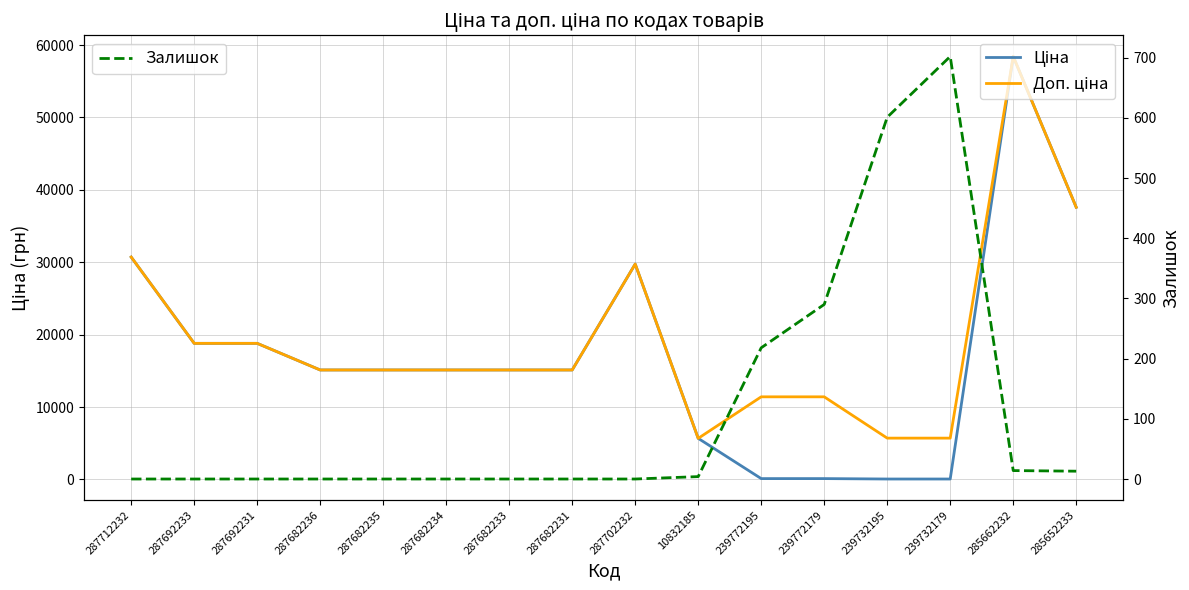

True or false: Ціна and Доп. ціна cross at least once.

False